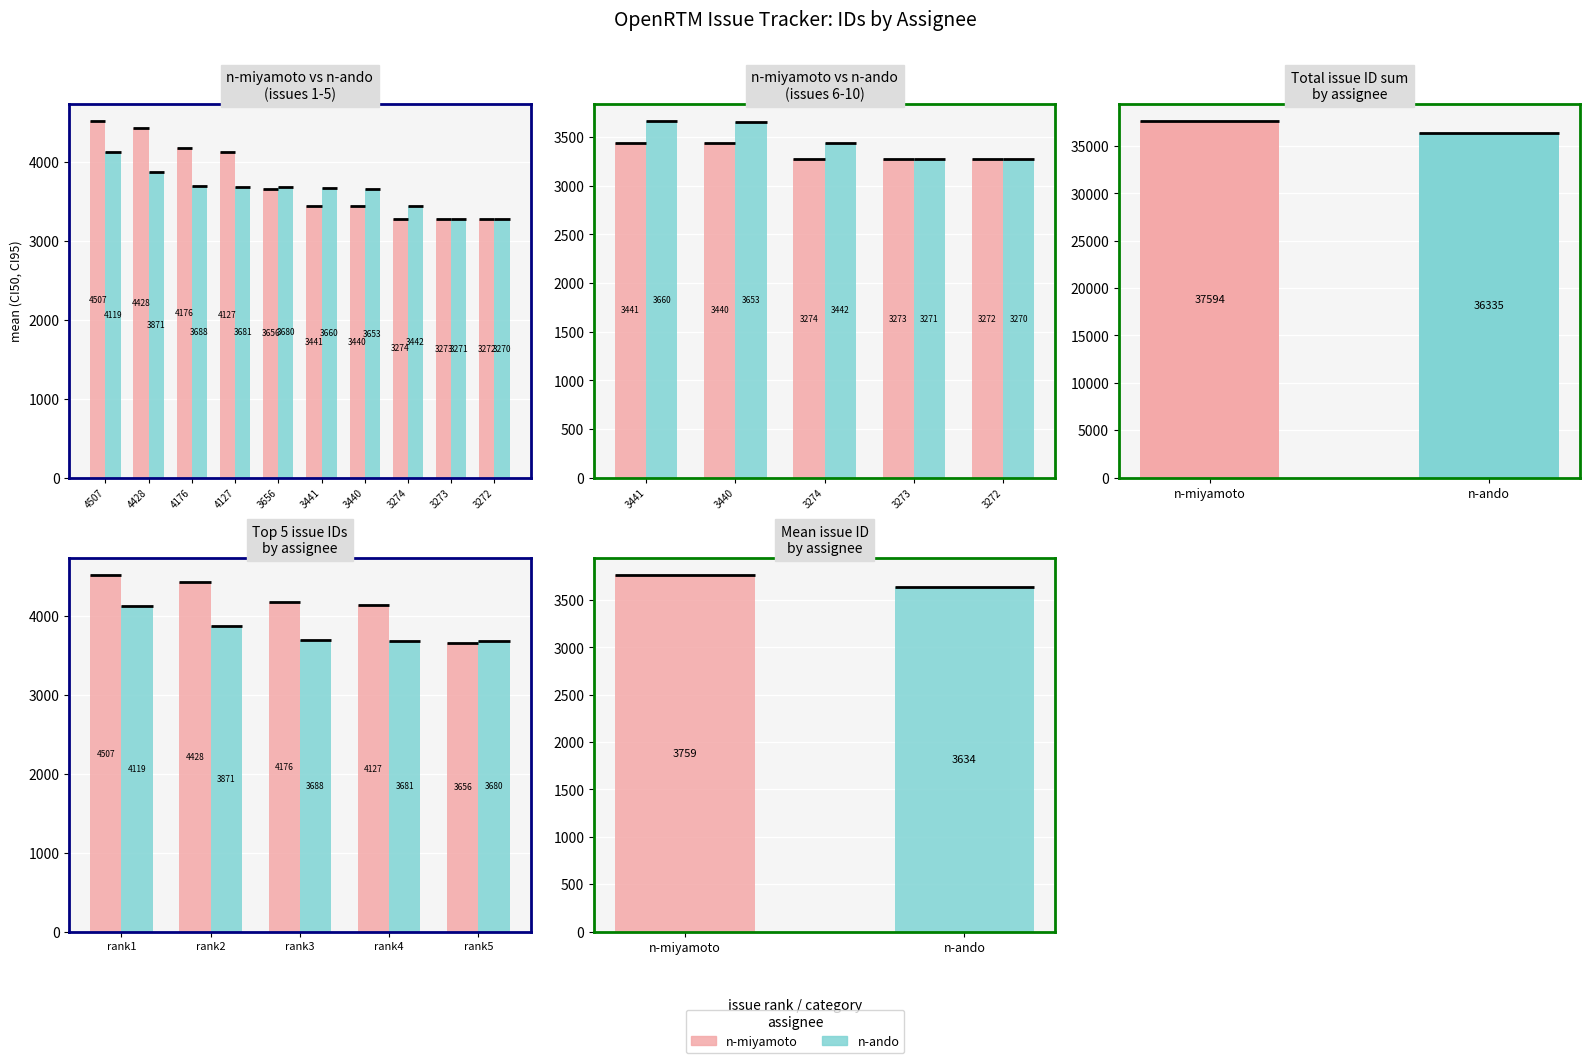

List the labels in order of n-miyamoto value, smallest first.

rank5, rank4, rank3, rank2, rank1